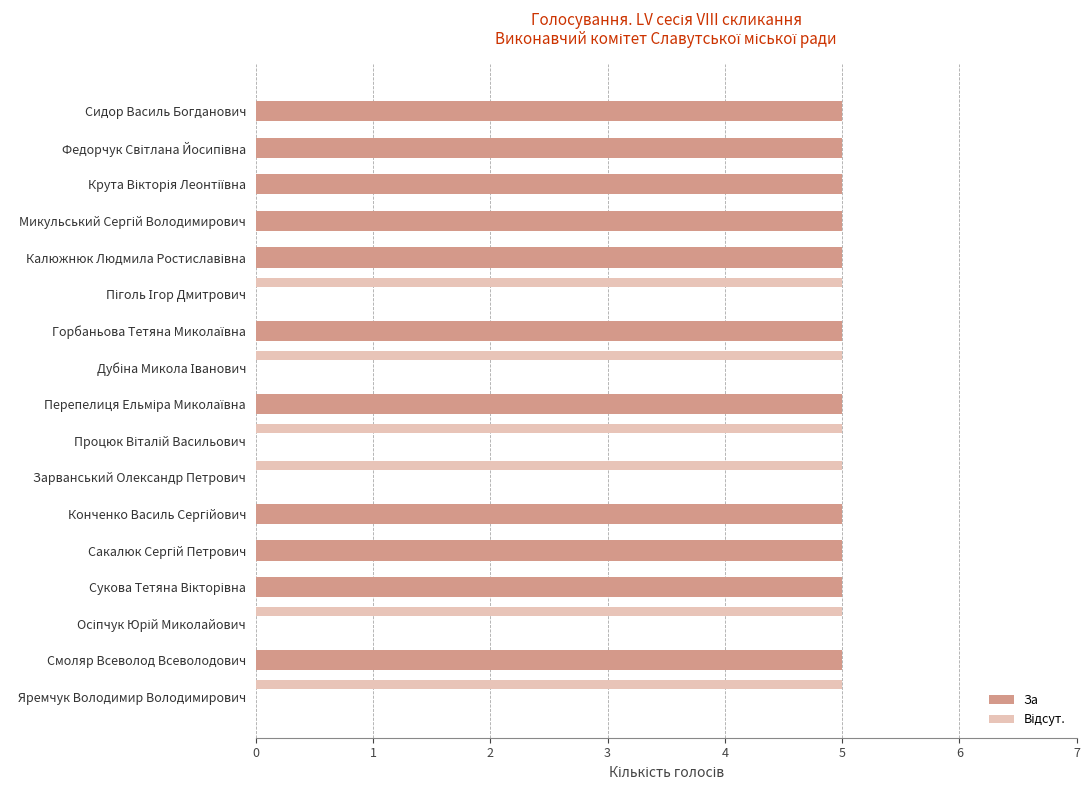

Which series has the largest total across all categories?

За